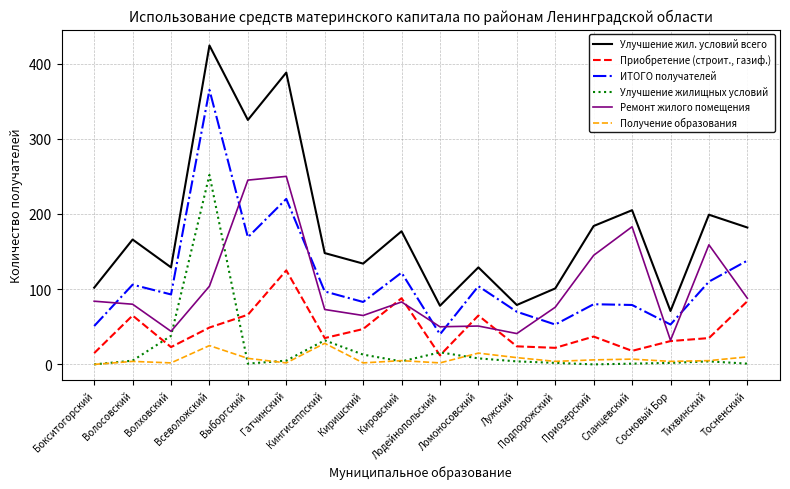

Is the value of Улучшение жил. условий всего at Тосненский greater than the value of Ремонт жилого помещения at Лодейнопольский?

Yes